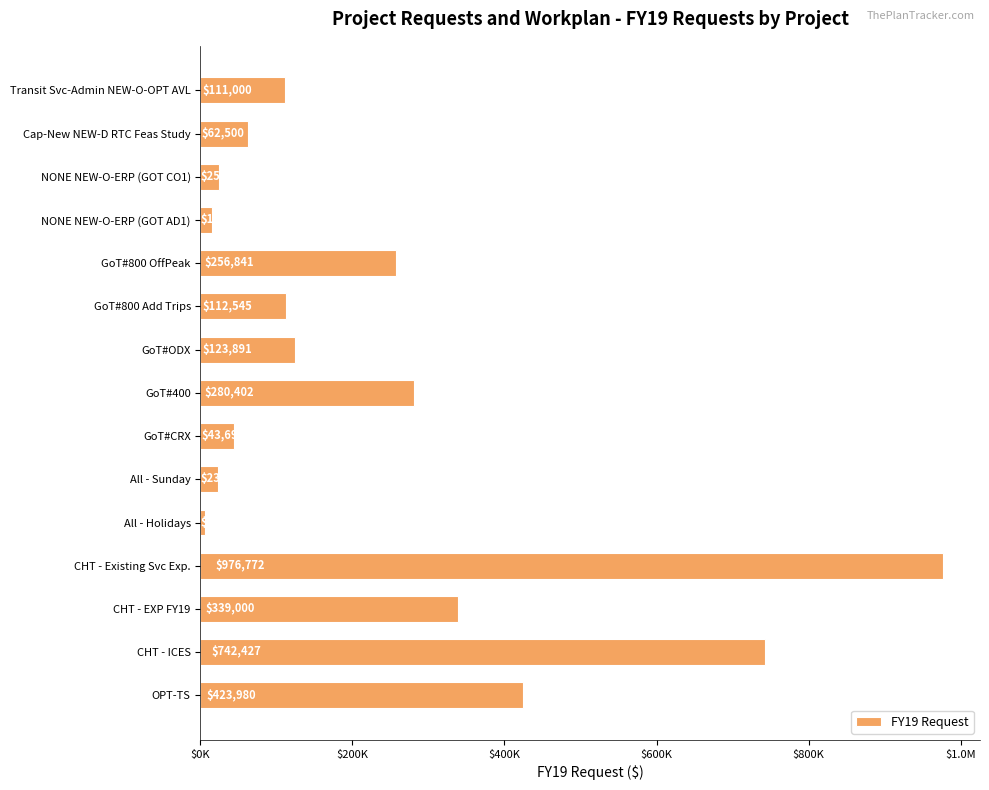

Are the bars horizontal?

Yes